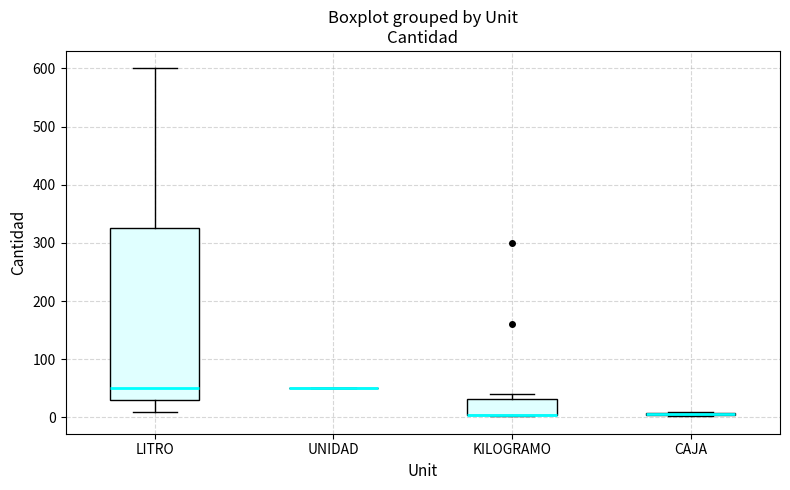

Which box is the tallest, from its lower edge to its upper edge?

LITRO